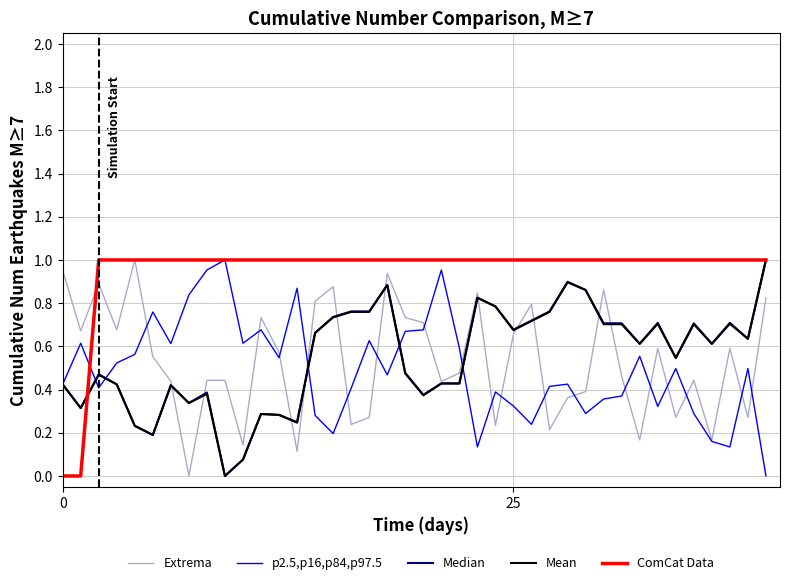

Which series has the largest total across all categories?

ComCat Data